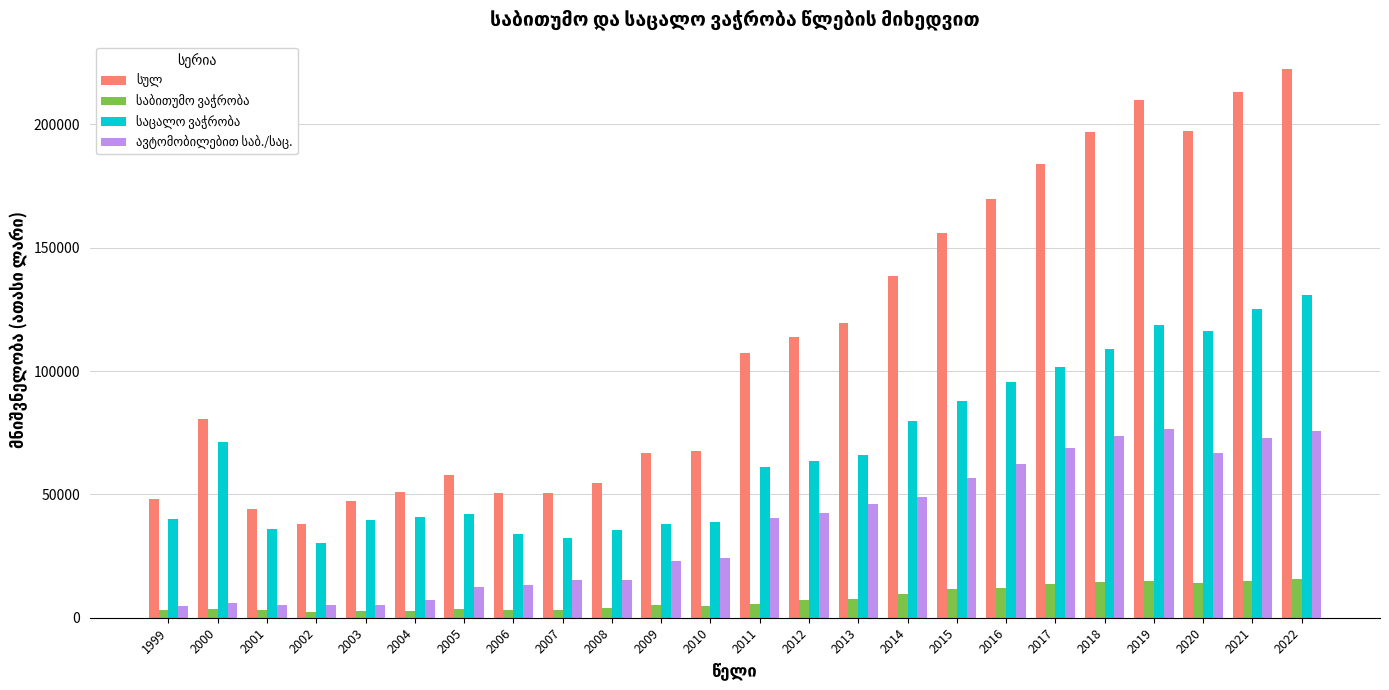

At which category is the sum across all series the highest?

2022